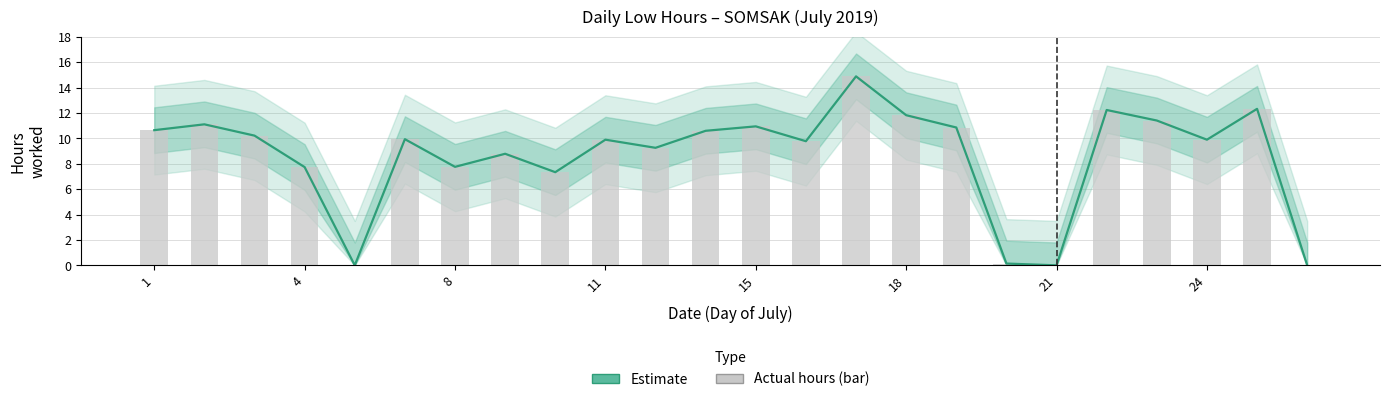

At which label does the data first exceed 9?

1